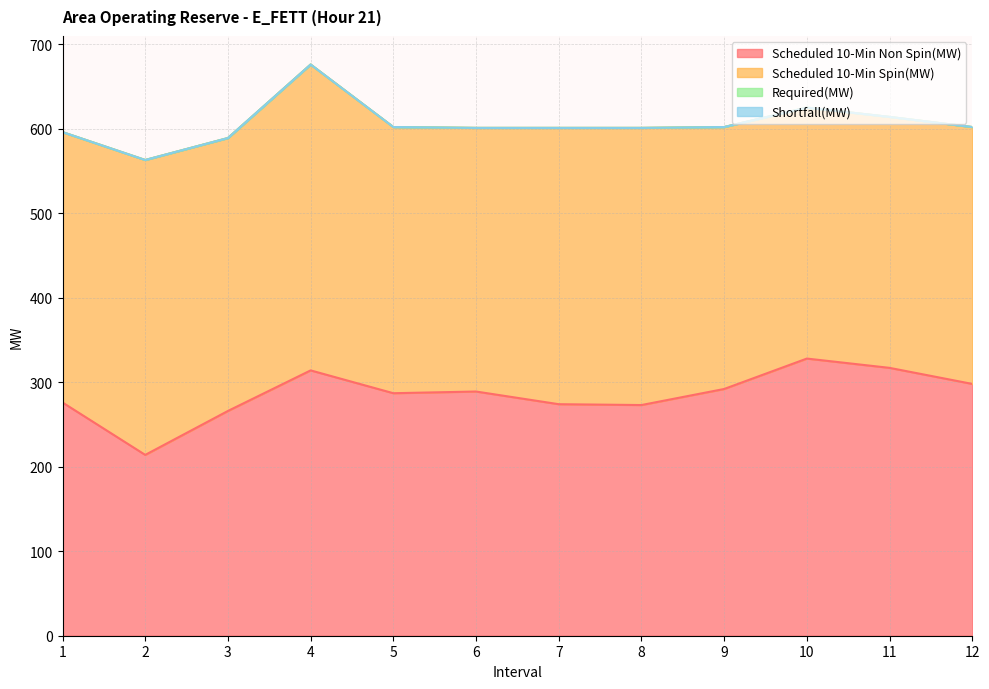

Reading left to right, list all the values displayed in this chart.

Scheduled 10-Min Non Spin(MW): 1=276	2=214	3=266	4=314	5=287	6=289	7=274	8=273	9=292	10=328	11=317	12=298
Scheduled 10-Min Spin(MW): 1=320	2=349	3=323	4=362	5=315	6=312	7=327	8=328	9=310	10=297	11=297	12=304
Required(MW): 1=0	2=0	3=0	4=0	5=0	6=0	7=0	8=0	9=0	10=0	11=0	12=0
Shortfall(MW): 1=0	2=0	3=0	4=0	5=0	6=0	7=0	8=0	9=0	10=0	11=0	12=0